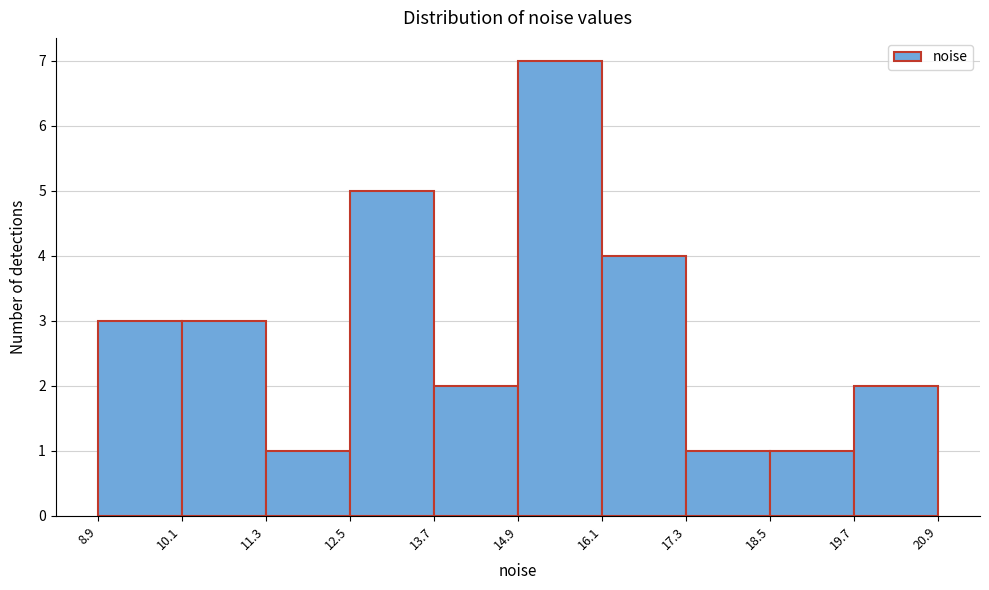

Reading left to right, transcribe this chart: for each bar, give the range it covers on the x-axis and its height. The values are not printed on the chart, so give them approximately, as read against the axis.

8.9 to 10.1: 3
10.1 to 11.3: 3
11.3 to 12.5: 1
12.5 to 13.7: 5
13.7 to 14.9: 2
14.9 to 16.1: 7
16.1 to 17.3: 4
17.3 to 18.5: 1
18.5 to 19.7: 1
19.7 to 20.9: 2